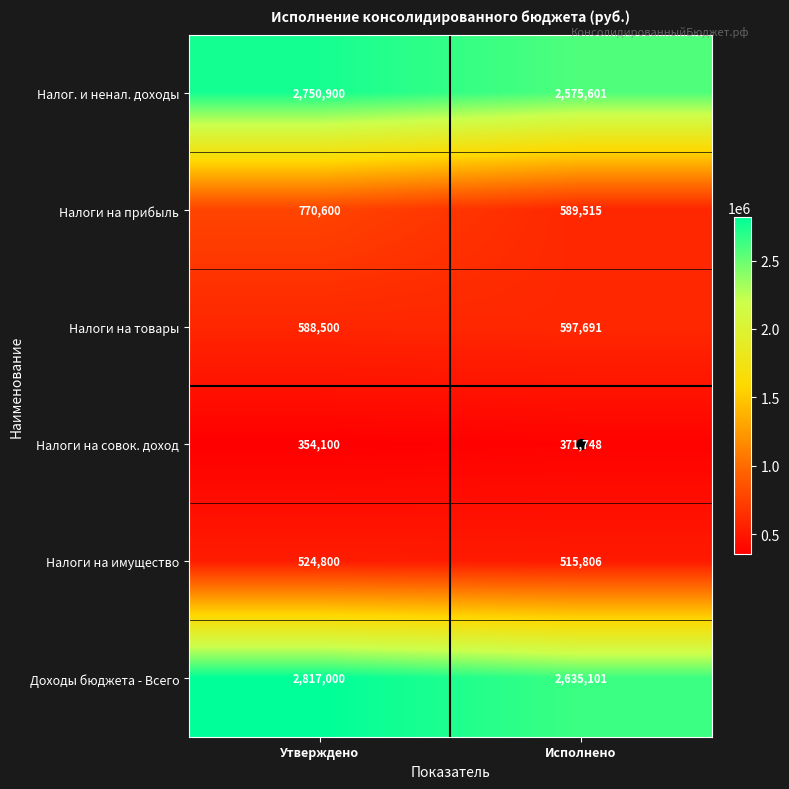

At which category is the sum across all series the highest?

Утверждено